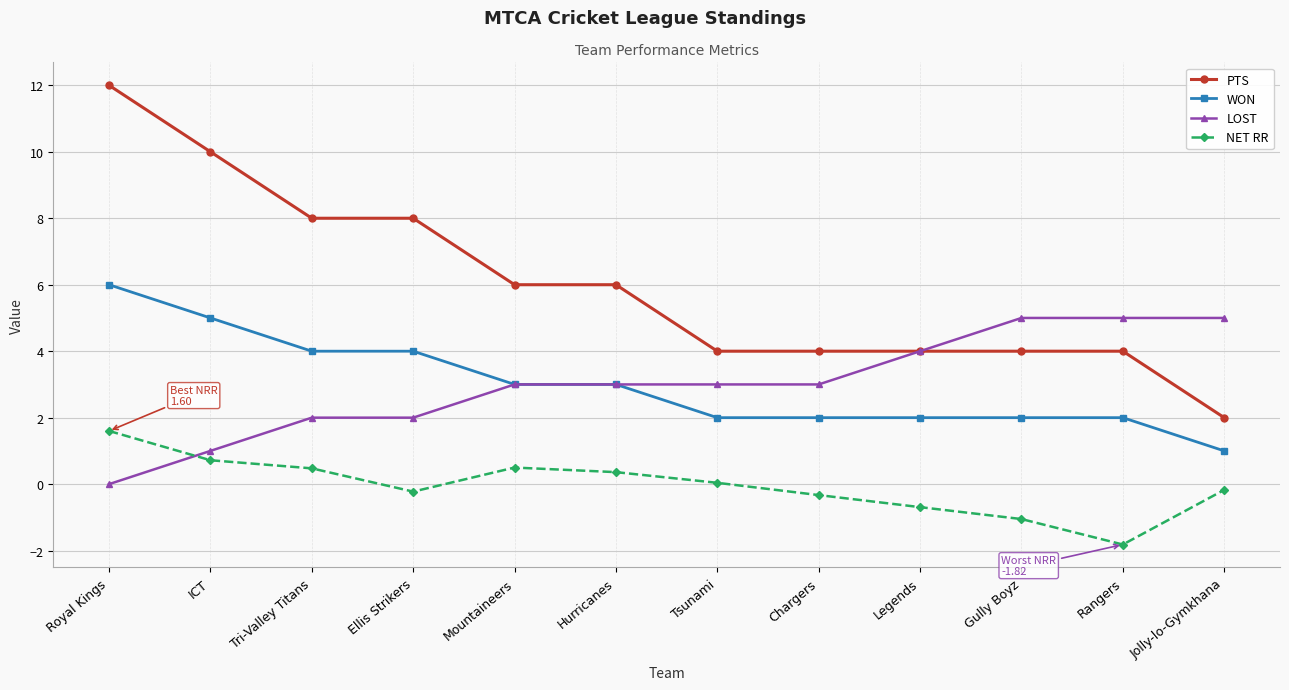

True or false: NET RR has more than 2 points higher than both neighbors.

False